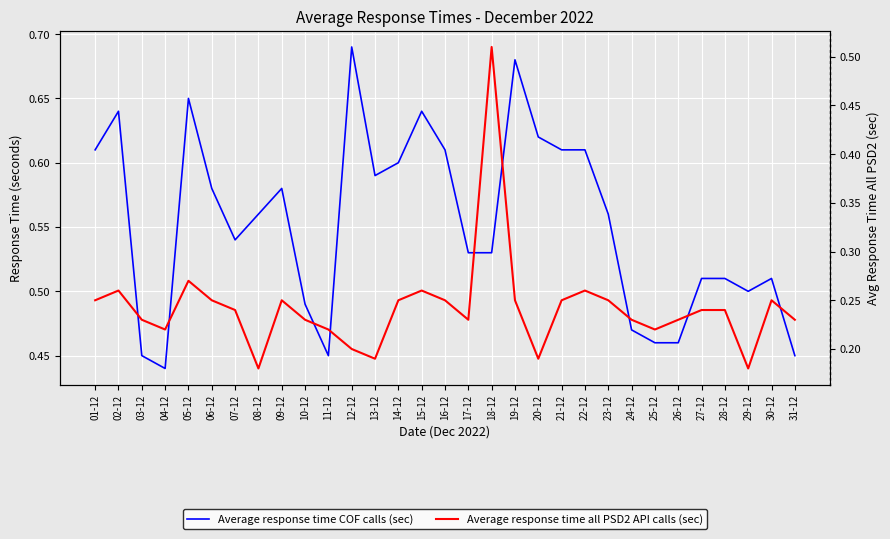

What is the difference between the second highest and minimum values in the Average response time all PSD2 API calls (sec) series?

0.1